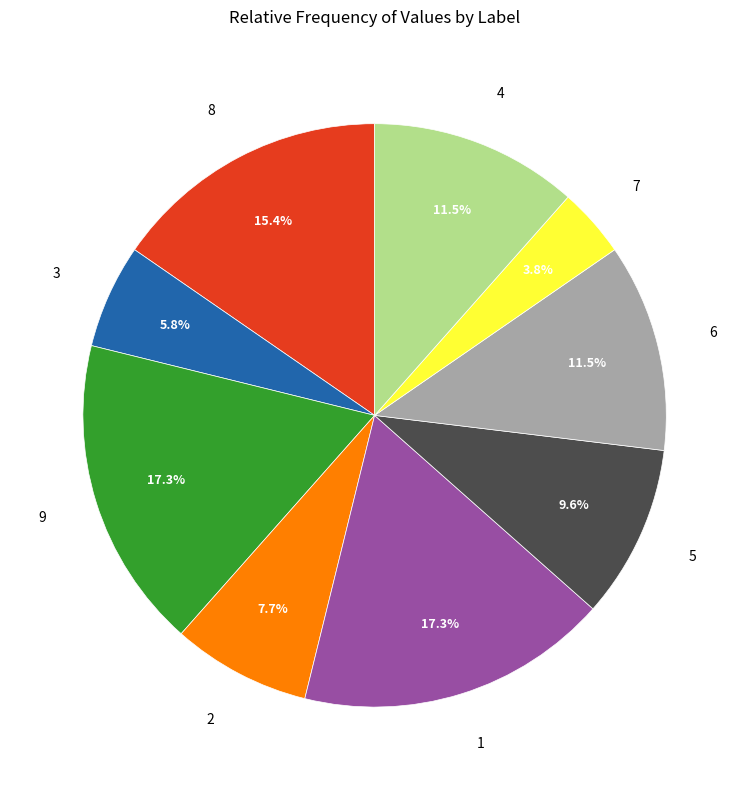

What is the smallest slice in the pie chart?

7